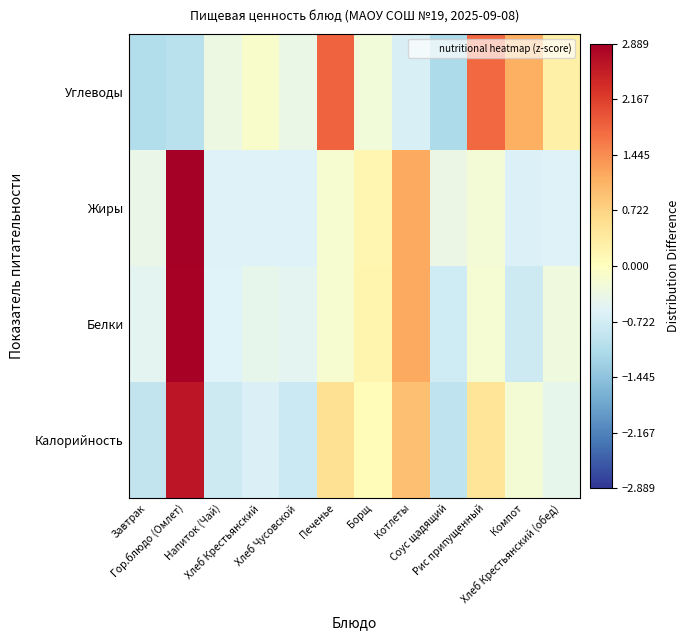

At Печенье, list the series in order from smallest to largest.

Жиры, Белки, Калорийность, Углеводы